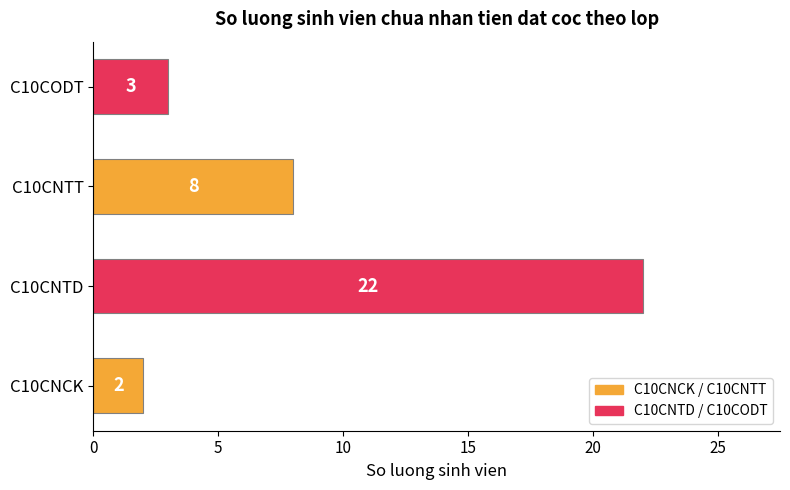

What is the change in value from C10CNTD to C10CODT?

-19